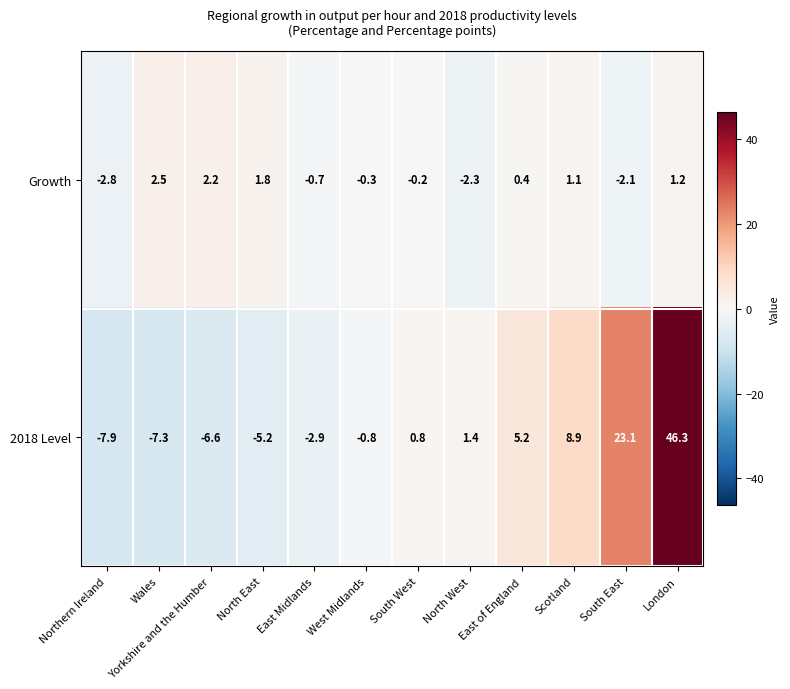

What is the total value across all series at West Midlands?

-1.1